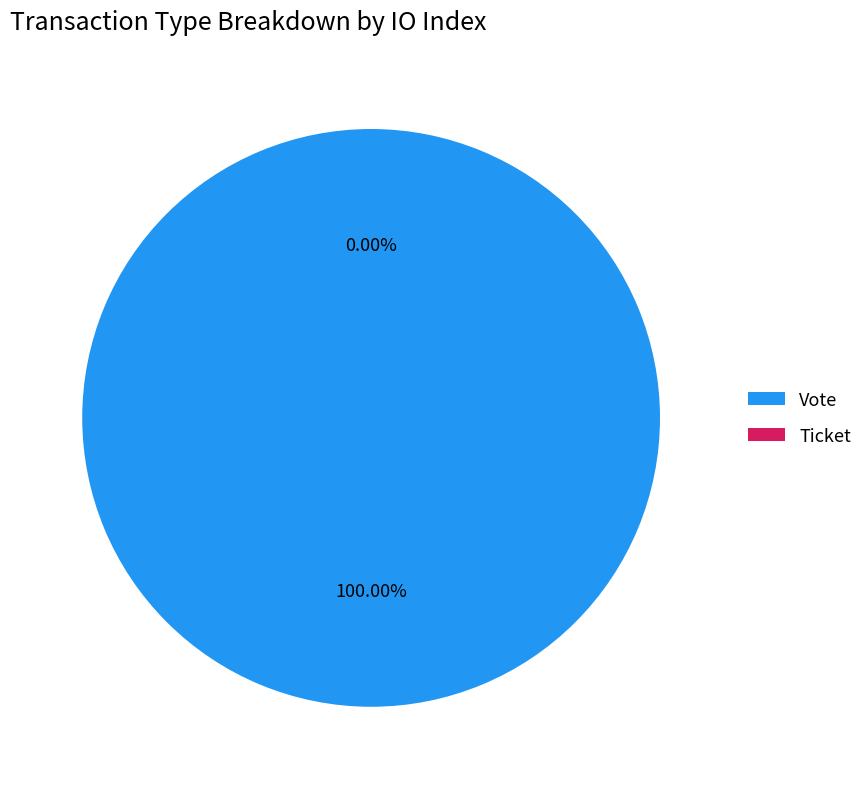

Which category has the biggest portion of the pie?

Vote